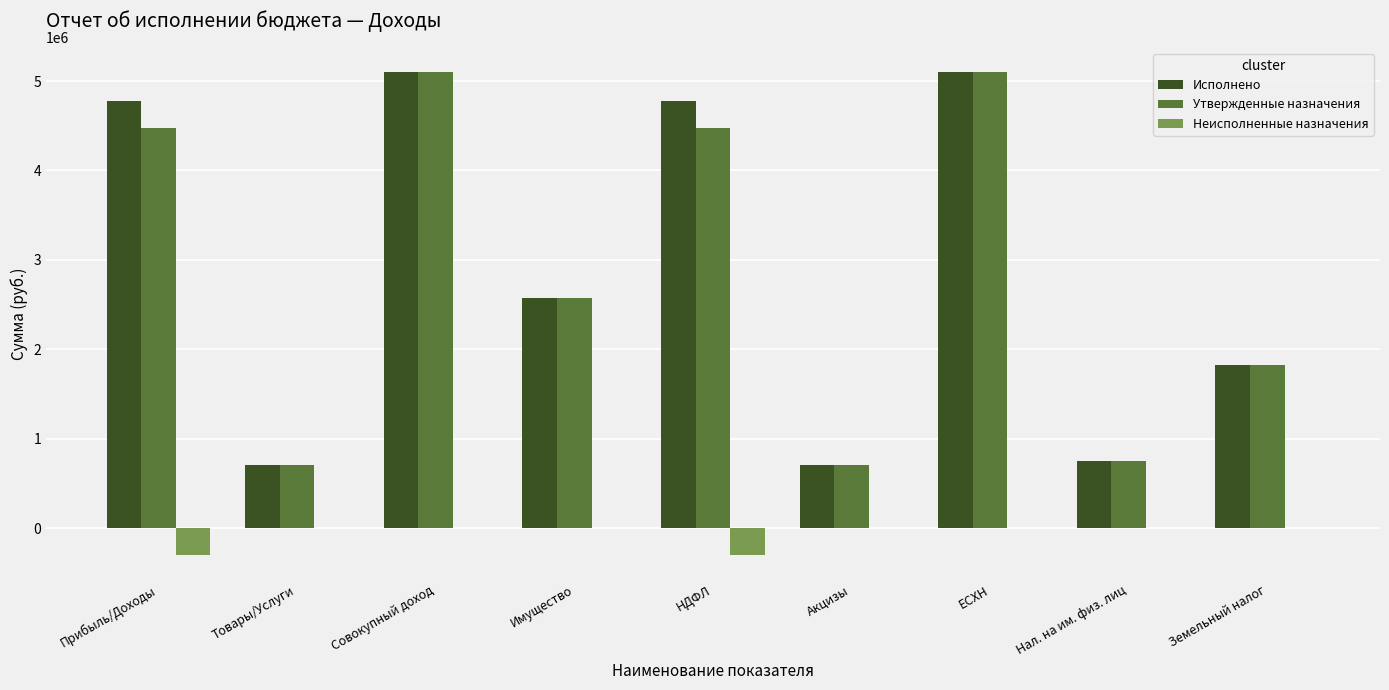

Read the Утвержденные назначения value at Прибыль/Доходы.

4474141.0